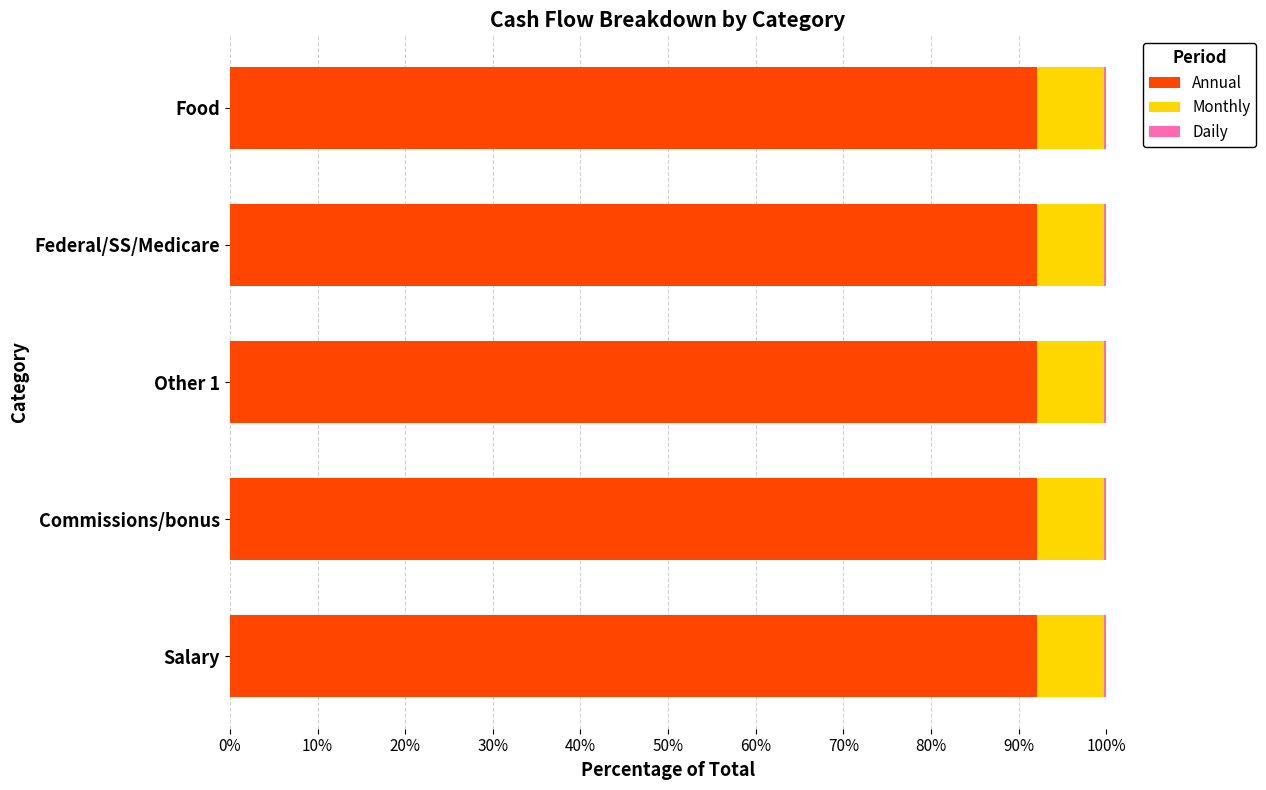

What is the maximum value for Annual?

92.1